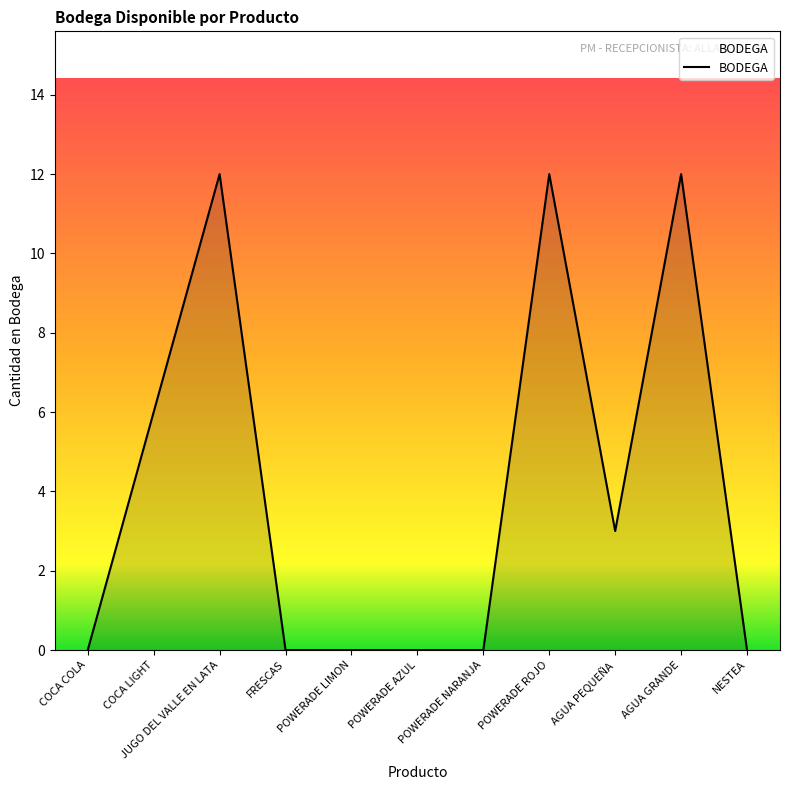

Where is the data nearest to the value 6?

COCA LIGHT